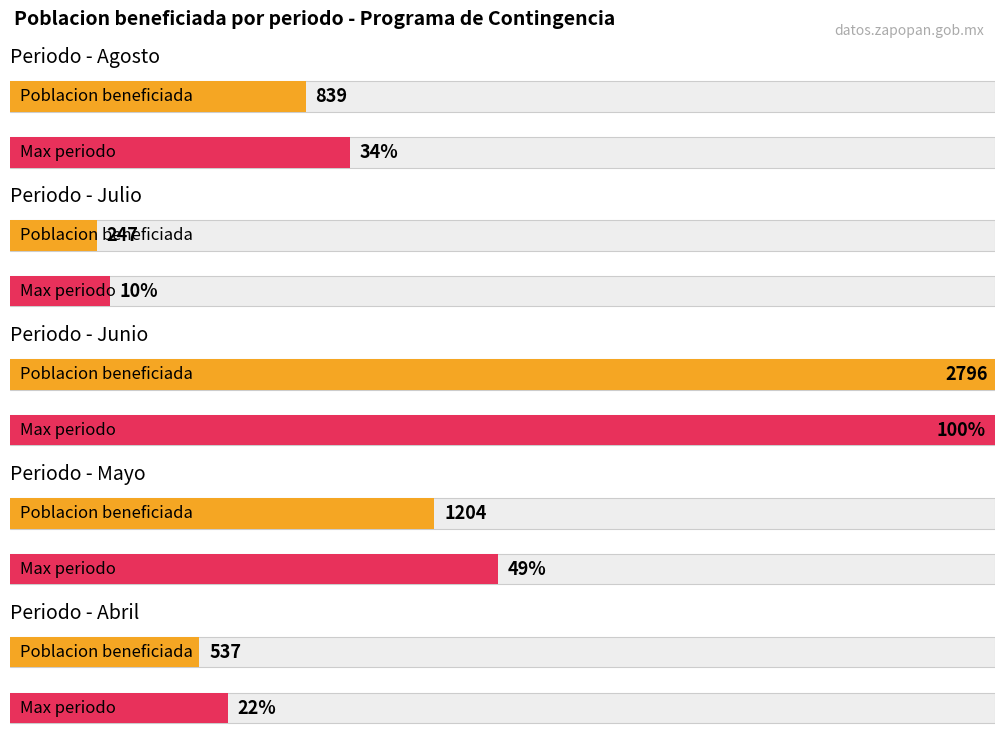

At which label is the value closest to 1521?

Mayo